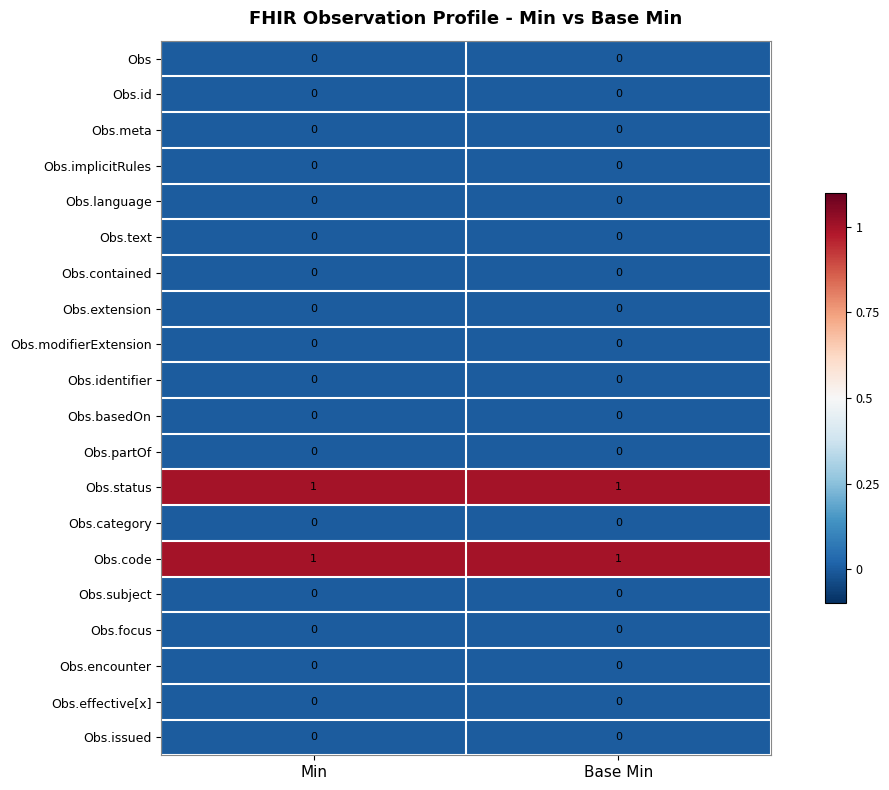

Is the value of Obs.basedOn at Min greater than the value of Obs.code at Min?

No